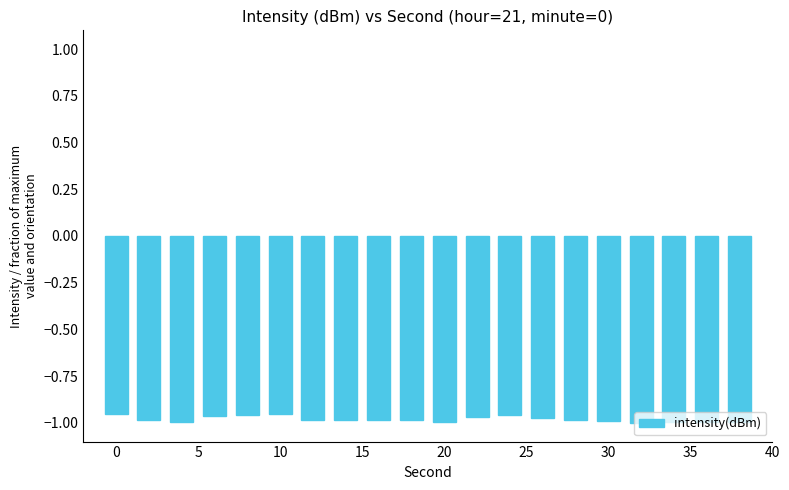

How many categories are shown in the chart?

20